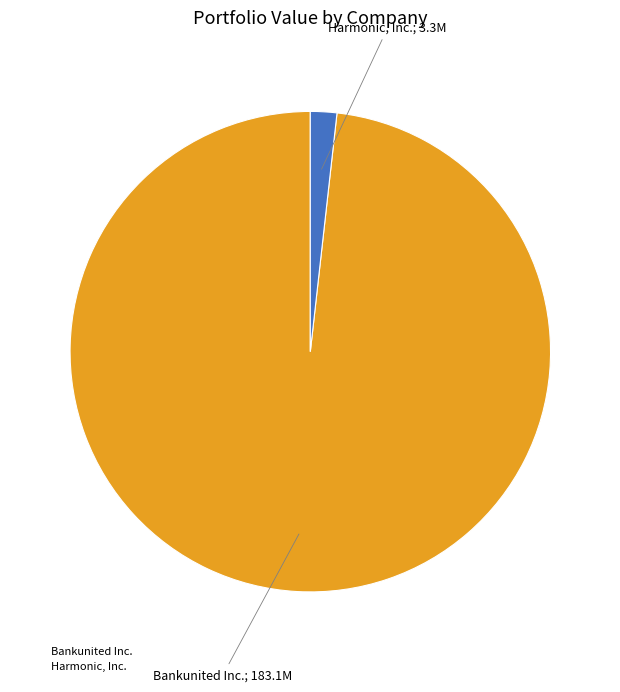

Which has a higher value, Bankunited Inc. or Harmonic, Inc.?

Bankunited Inc.